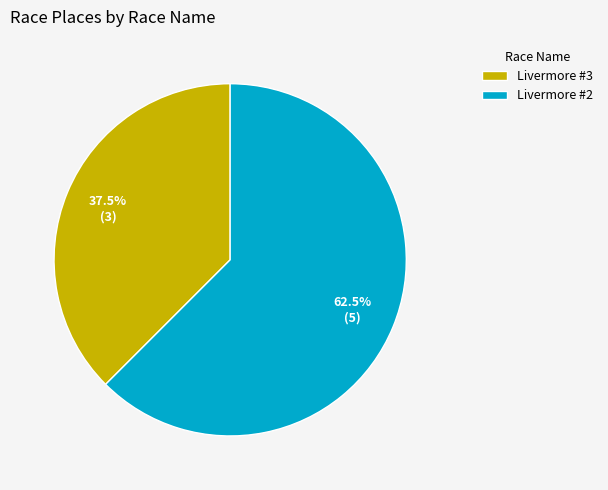

Count the number of slices in the pie.

2